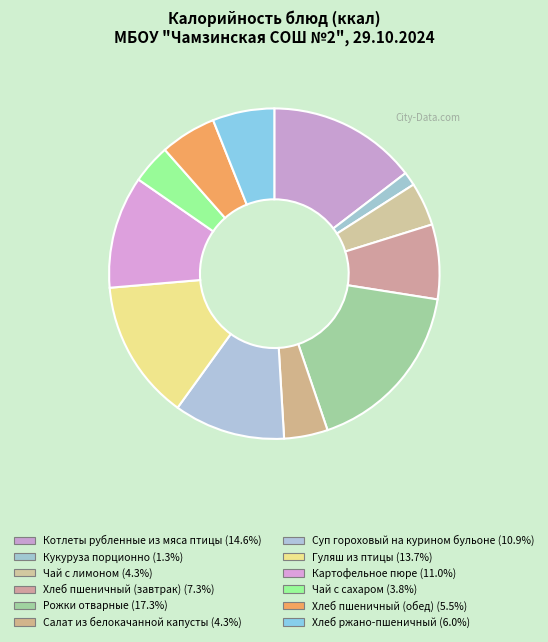

What percentage do Картофельное пюре and Хлеб пшеничный (завтрак) together represent?

18.3%